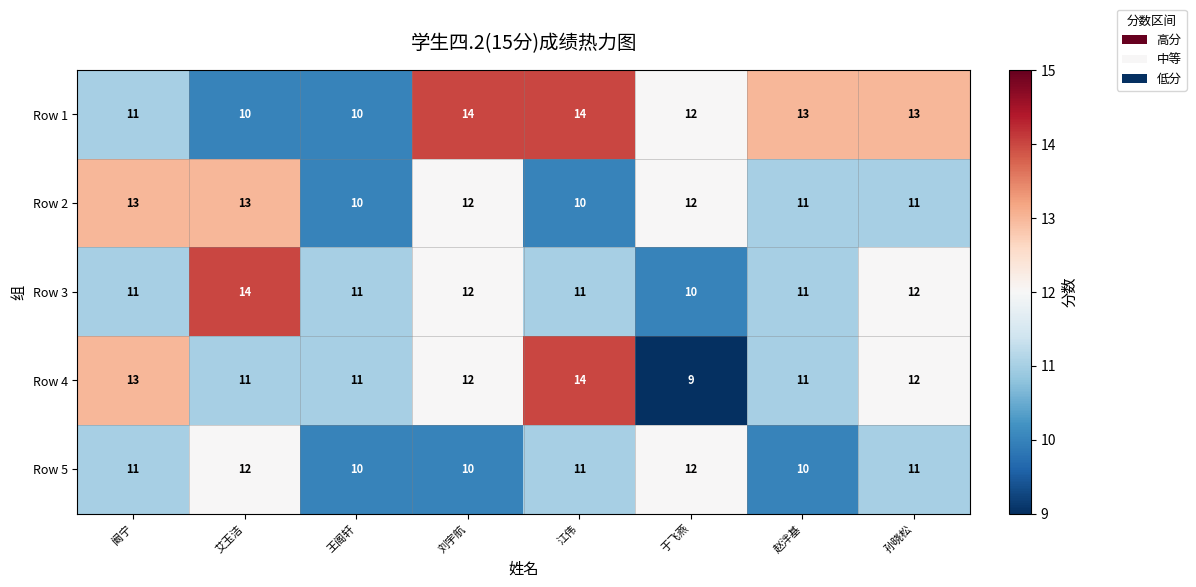

Which series has the widest spread of values?

Row 4